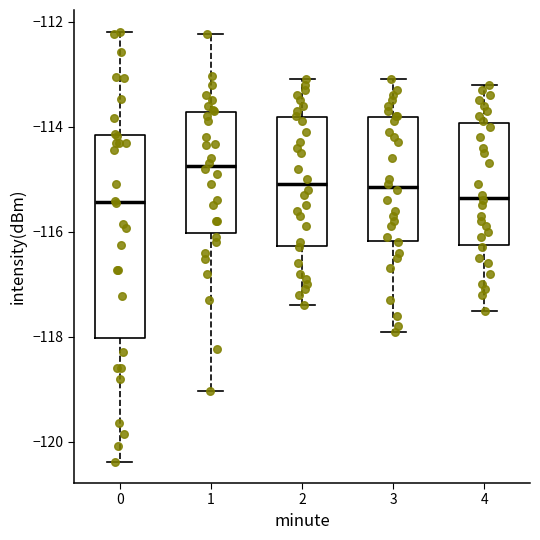

Reading left to right, transcribe this box plot: for each box, give where its median line is, the range the box spans, and where its two whiskers end, as read against the y-axis. The values are not printed on the chart, so give them approximately, as read against the axis.

0: median -115.4, box -118.0 to -114.2, whiskers -120.4 to -112.2
1: median -114.8, box -116.0 to -113.8, whiskers -119.0 to -112.2
2: median -115.0, box -116.2 to -113.8, whiskers -117.4 to -113.0
3: median -115.2, box -116.2 to -113.8, whiskers -117.8 to -113.0
4: median -115.4, box -116.2 to -114.0, whiskers -117.4 to -113.2